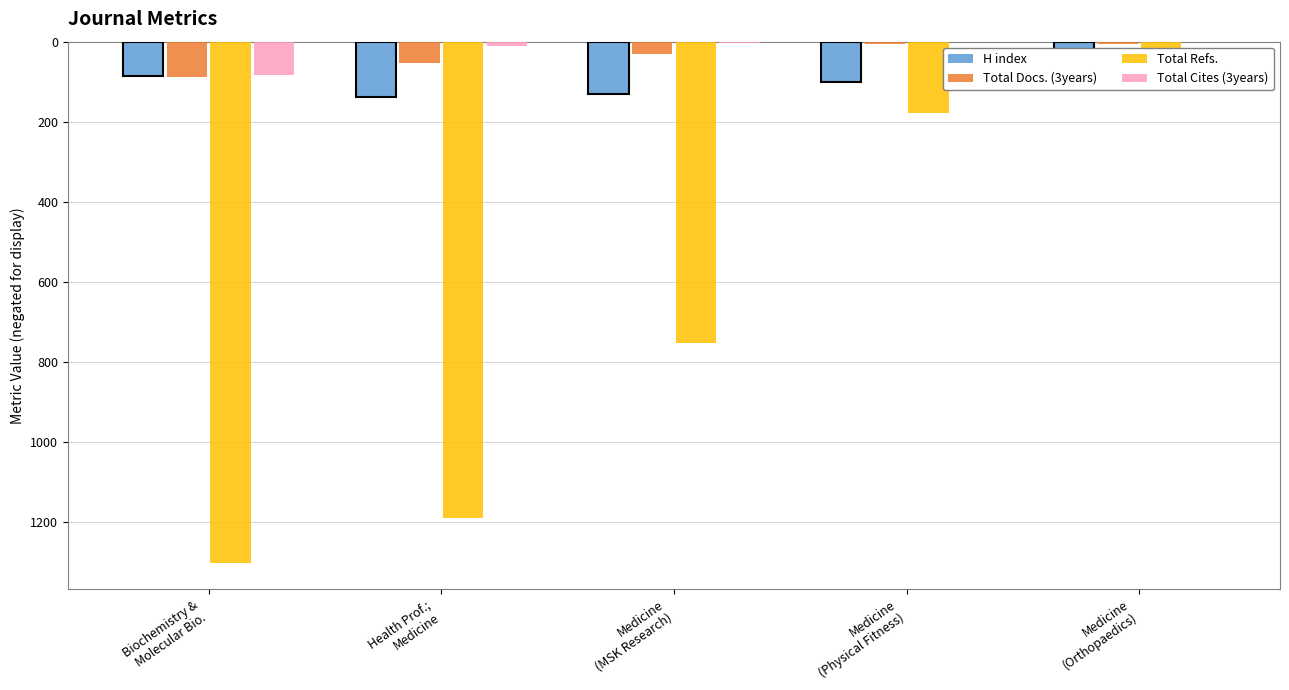

At which label does H index first exceed -101?

Biochemistry &
Molecular Bio.